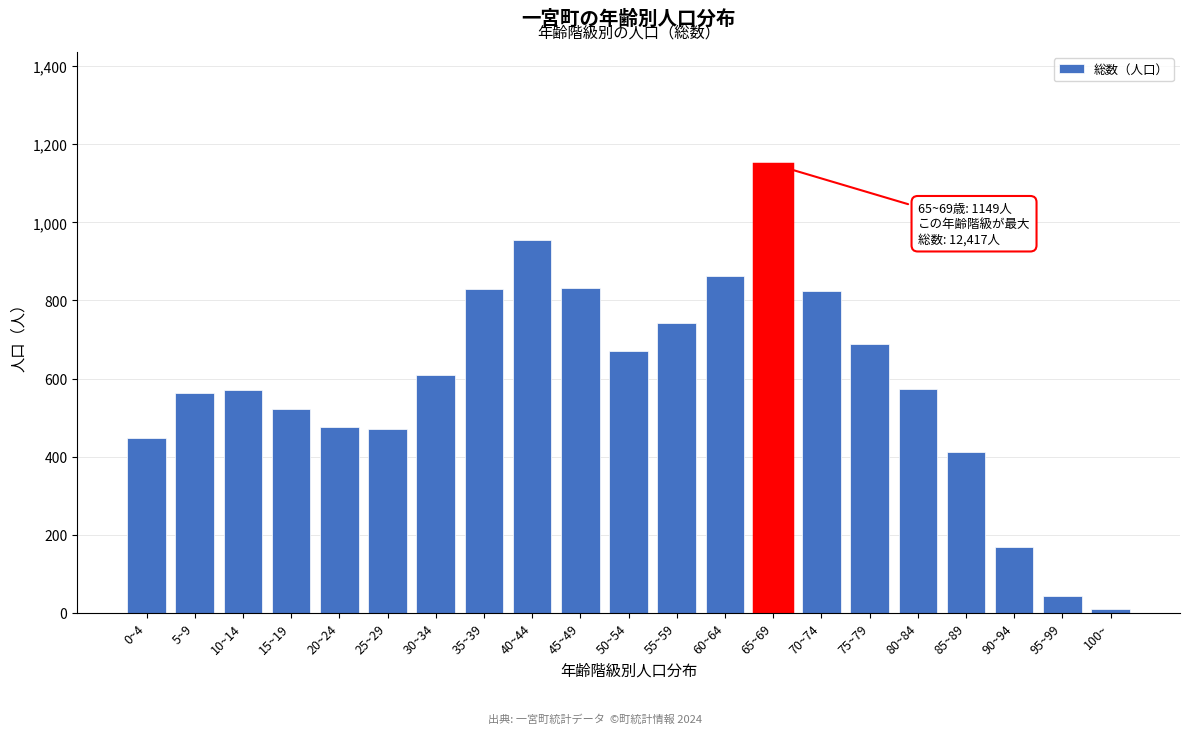

Is it true that the value at 60~64 is 862?

True